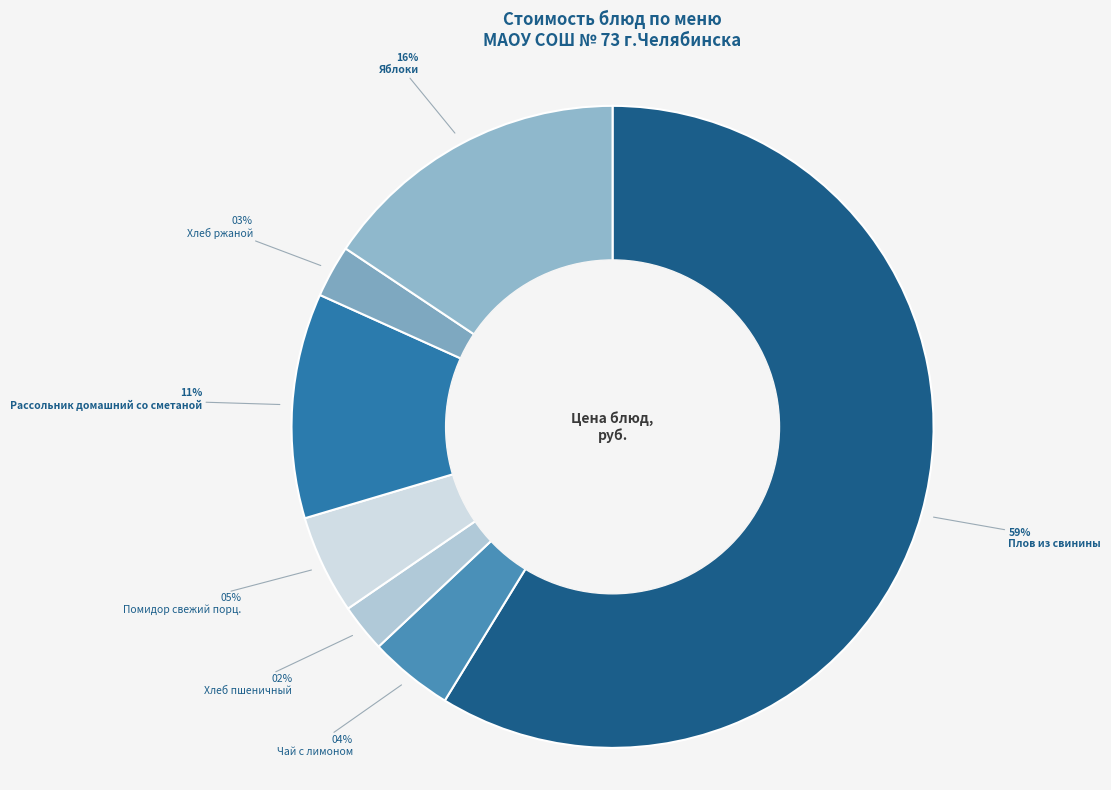

Is the sum of Помидор свежий порц. and Рассольник домашний со сметаной greater than half?

No